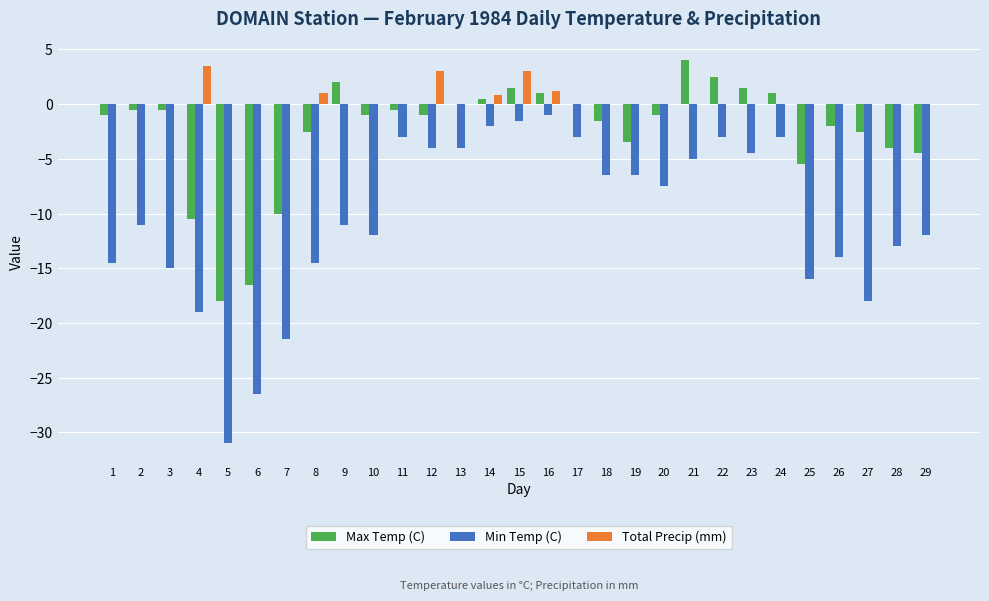

Is it true that Min Temp (C) equals -18.0 at 27?

True